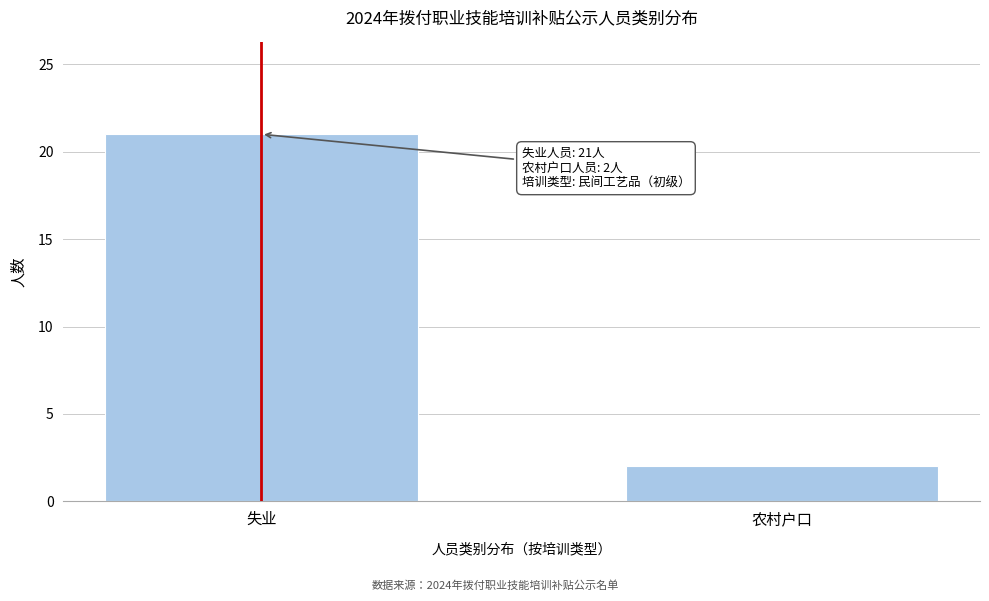

Reading right to left, extract all data points from this chart.

2	21